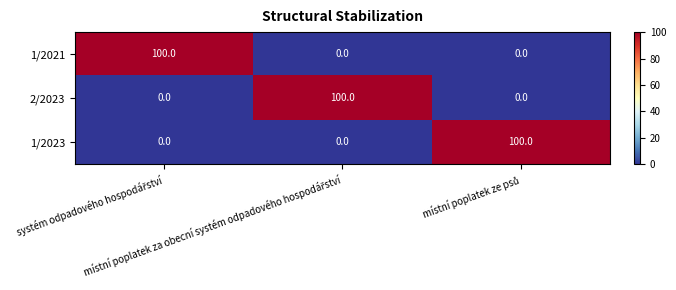

What is the sum of all 2/2023 values?

100